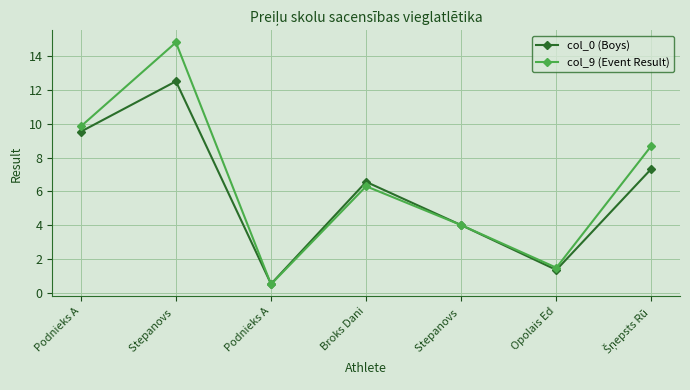

Where does the col_0 (Boys) series first go above 6?

Podnieks A